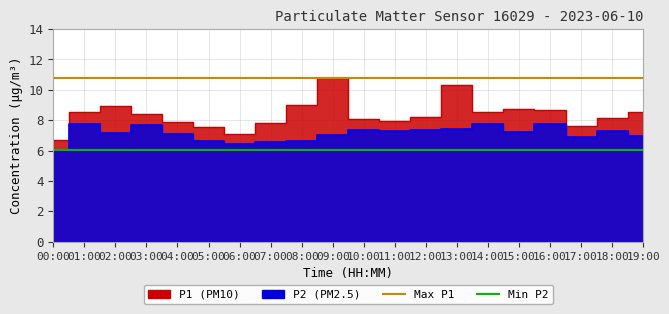

The value of Max P1 at 01:00 is 10.8. True or false?

True